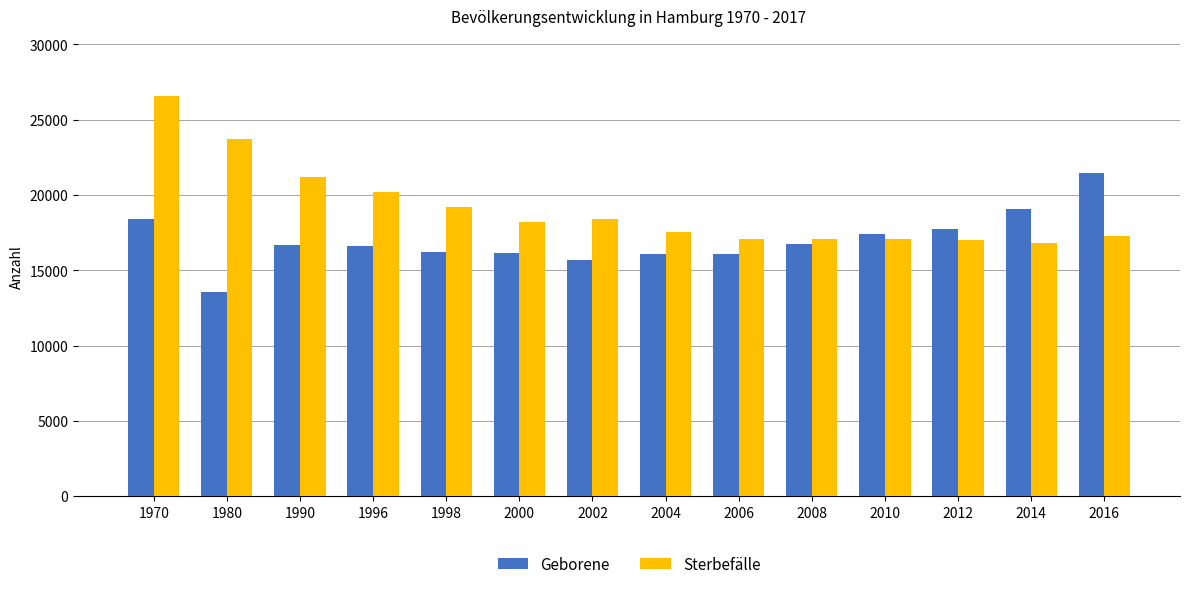

Is it true that Geborene equals 16089 at 2006?

True